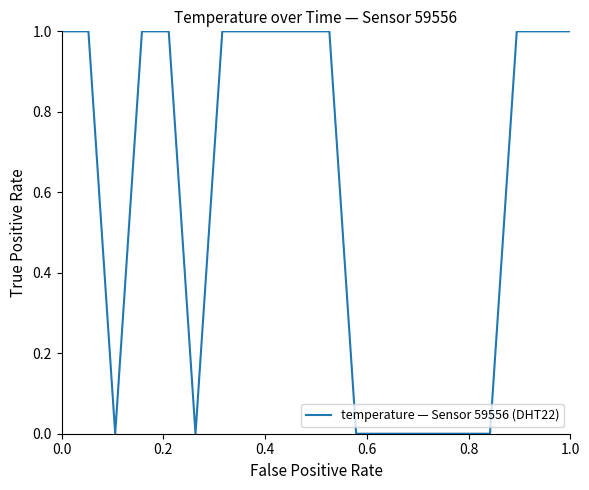

Reading right to left, list all the values displayed in this chart.

1	1	1	0	0	0	0	0	0	1	1	1	1	1	0	1	1	0	1	1